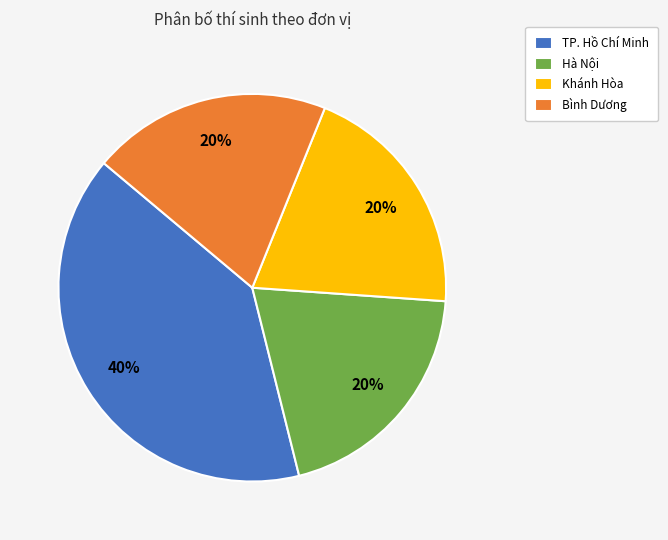

Is the sum of Hà Nội and Bình Dương greater than half?

No